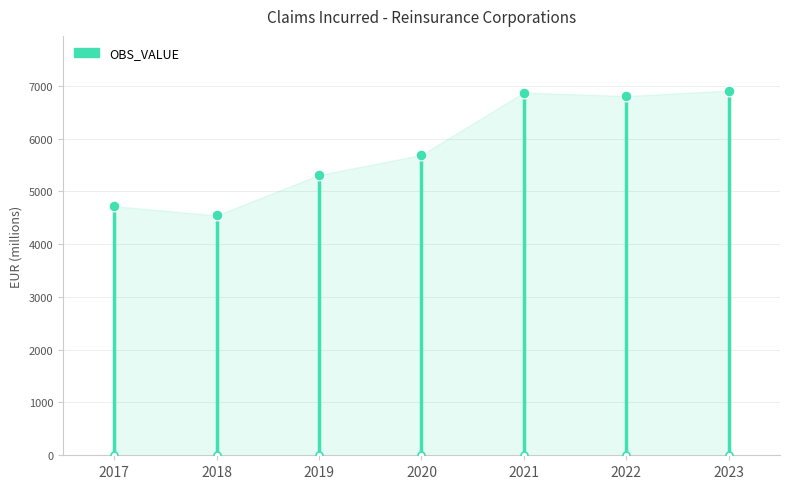

Which has a higher value, 2021 or 2023?

2023